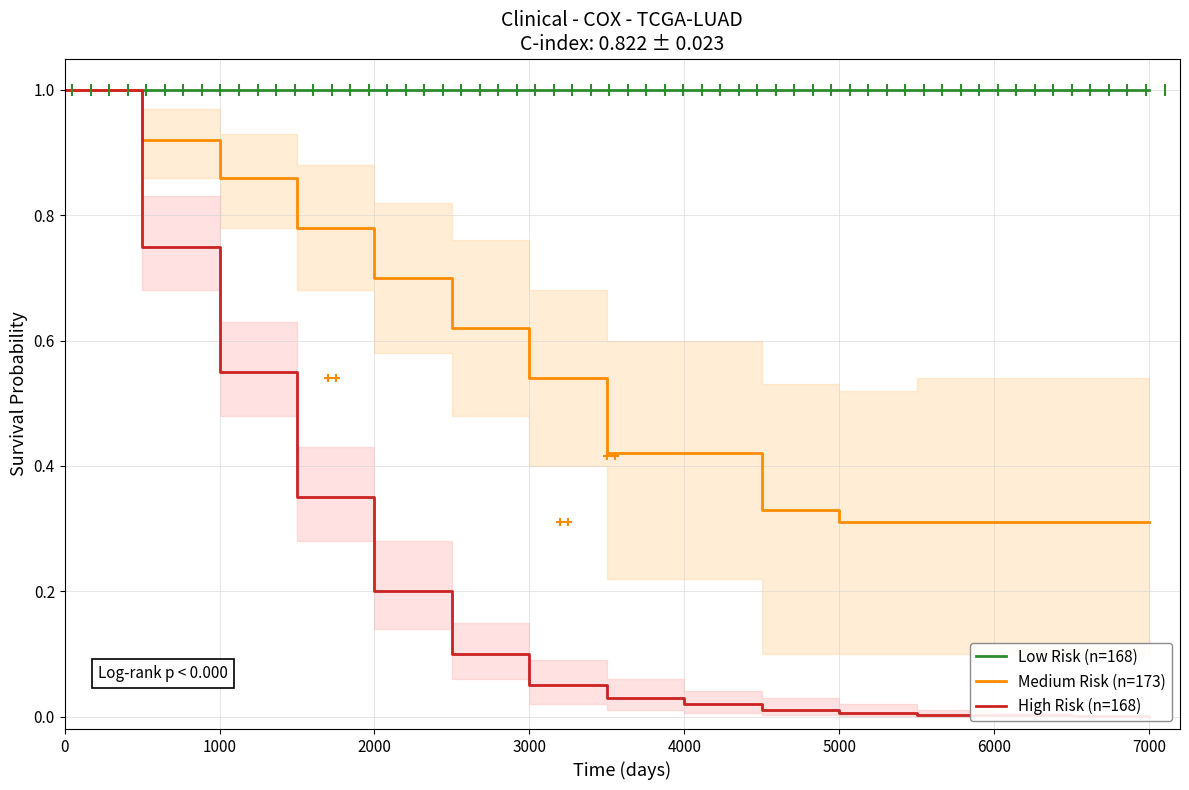

What is the minimum value for Low Risk (n=168)?

1.0